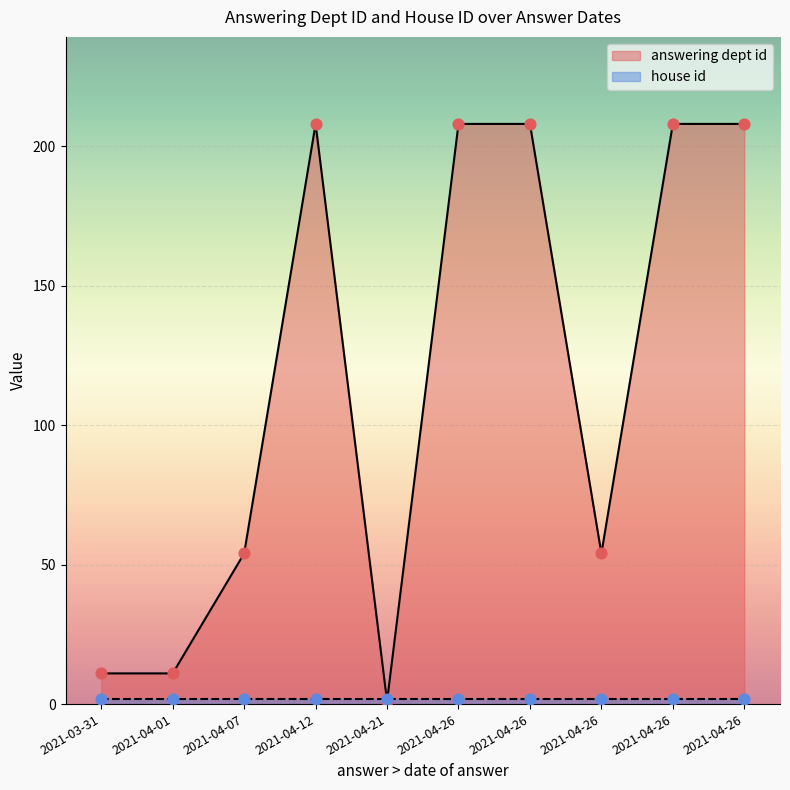

Which series contains the highest Y value?

answering dept id